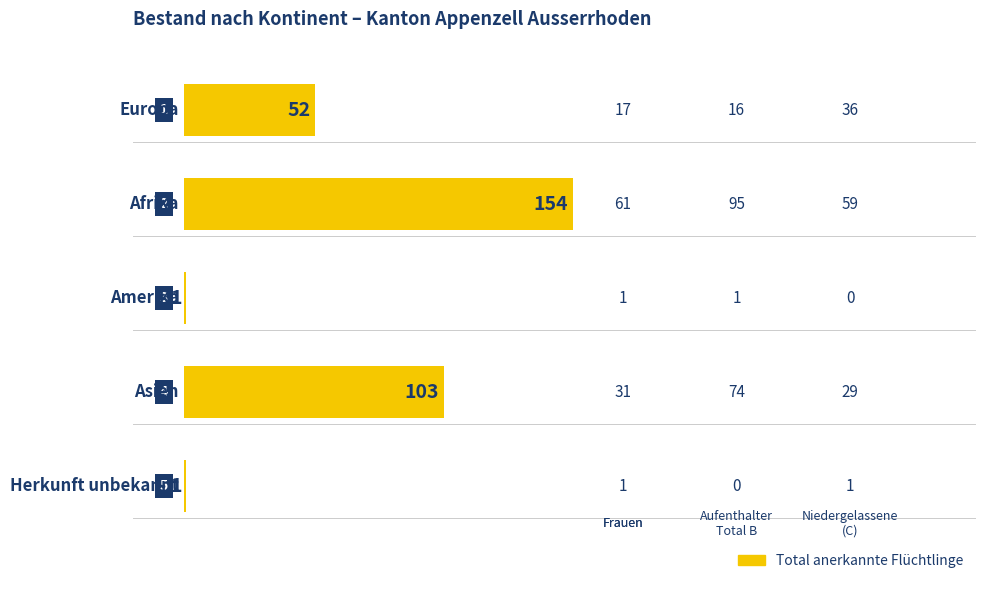

Does the chart contain stacked bars?

No